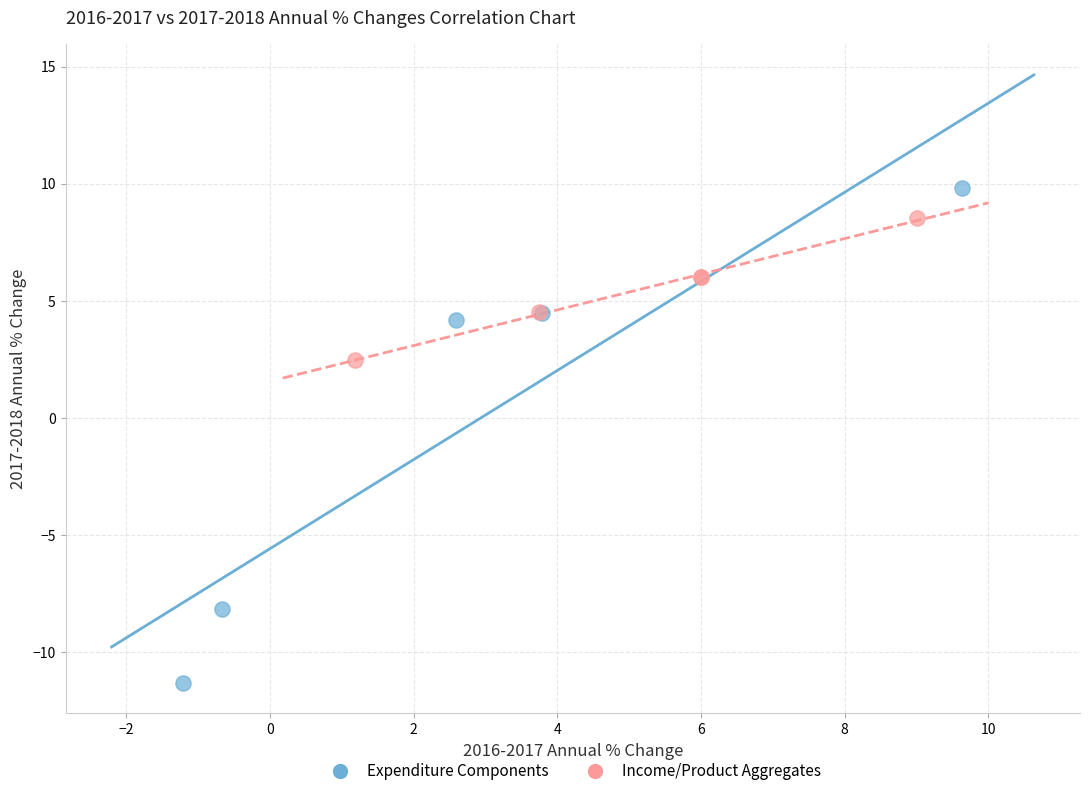

Which series contains the lowest Y value?

Expenditure Components